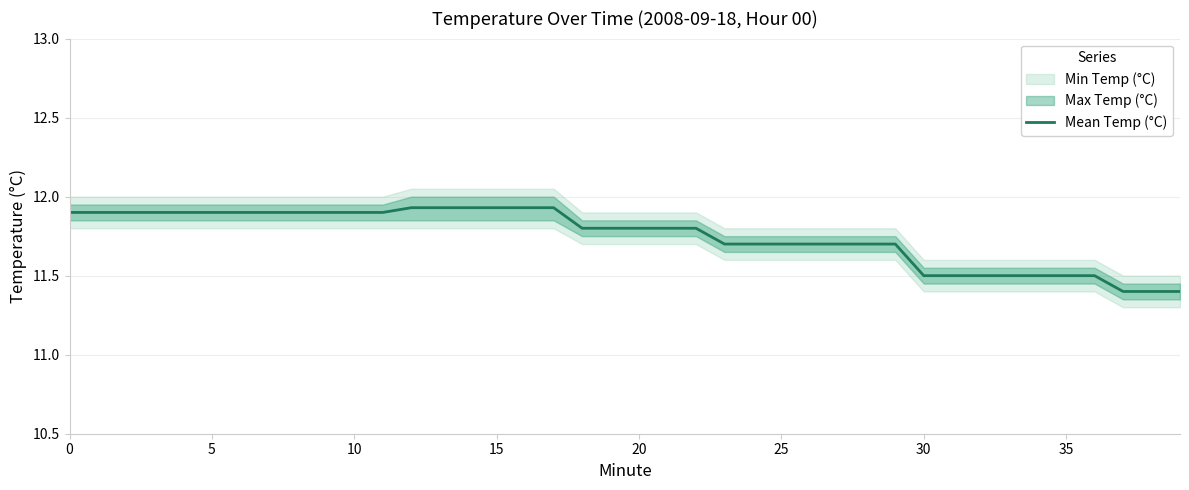

What is the difference between the maximum and minimum values?

0.5